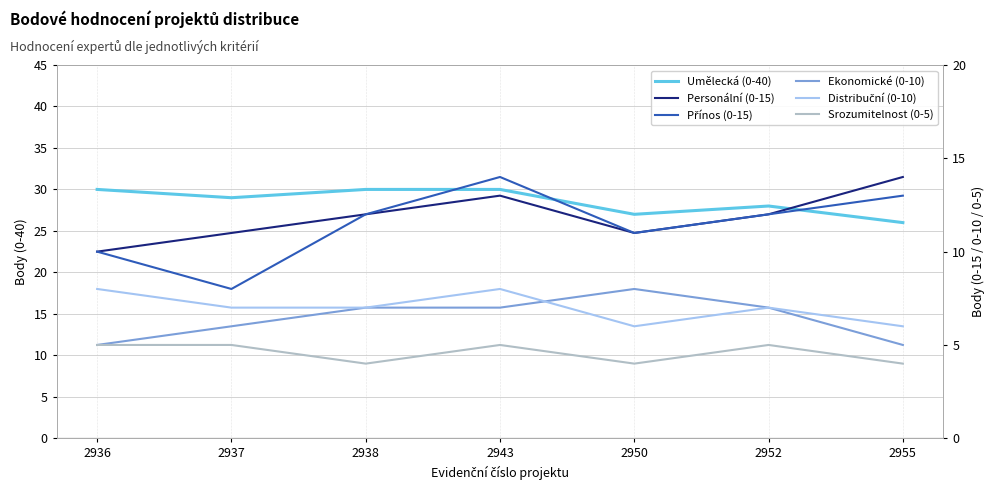

Does the chart display data point markers on the line(s)?

No